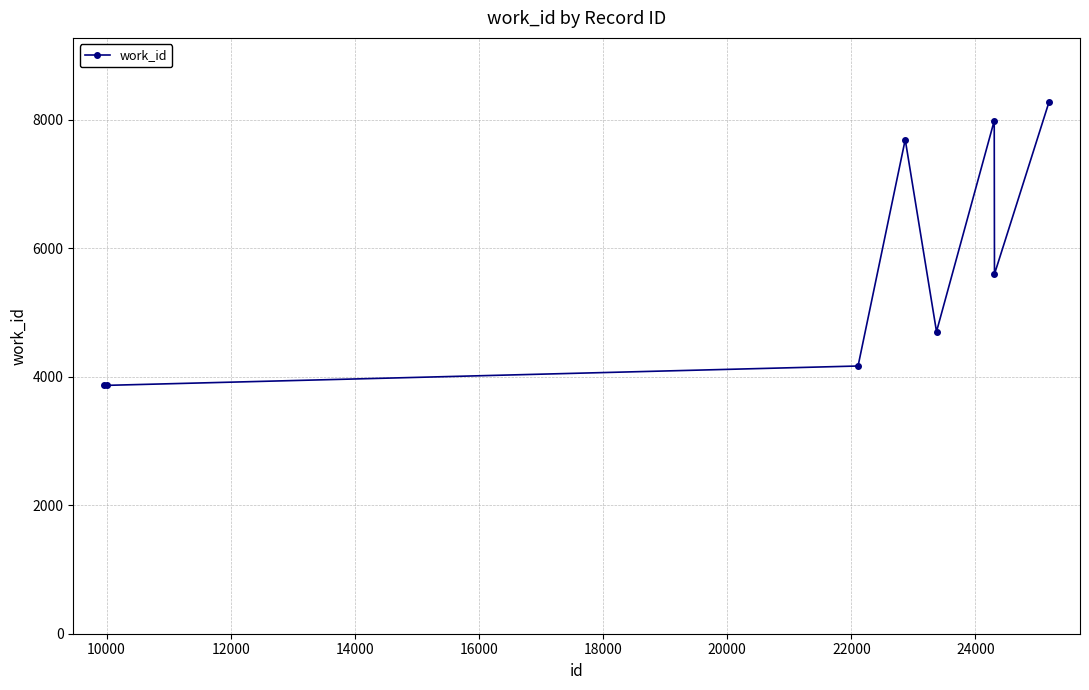

What is the value of the 1st point from the left?

3866